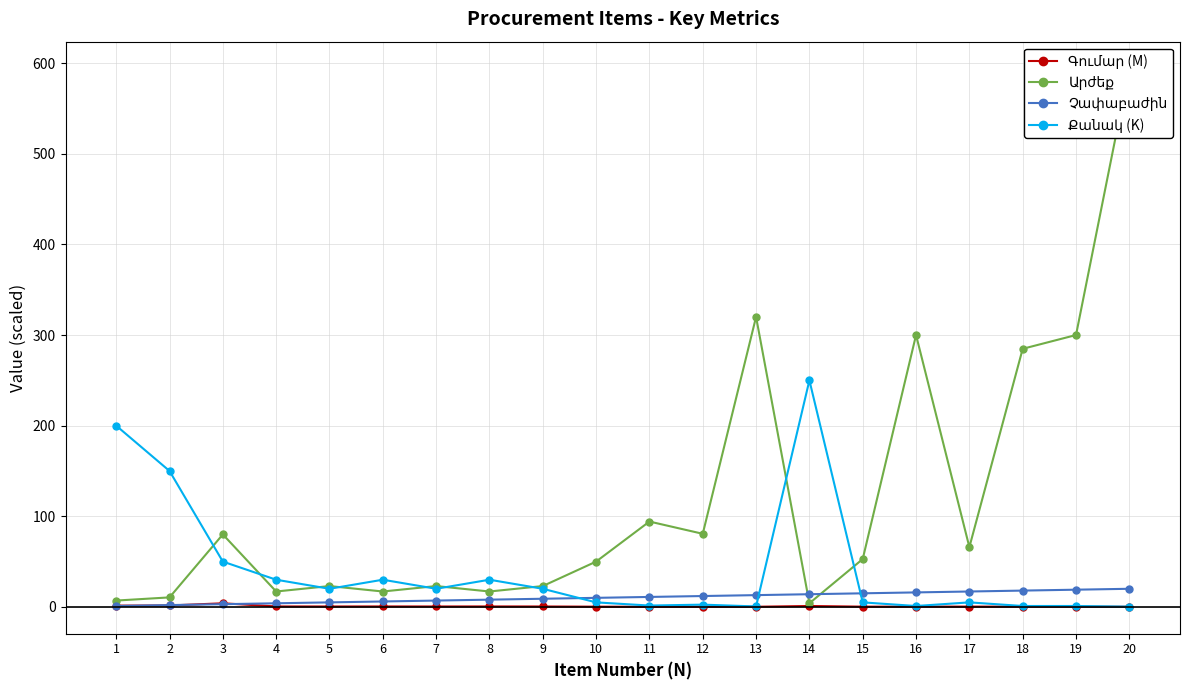

At how many categories does at least one series exceed 110?

8